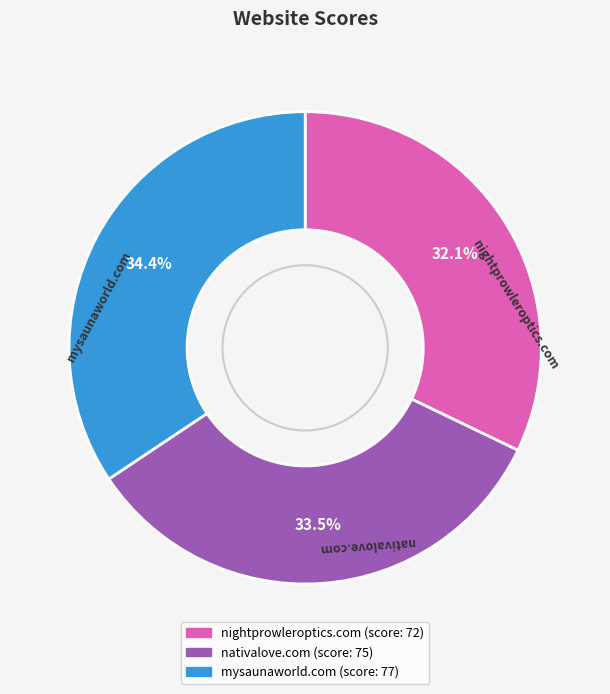

How many segments does this pie chart have?

3